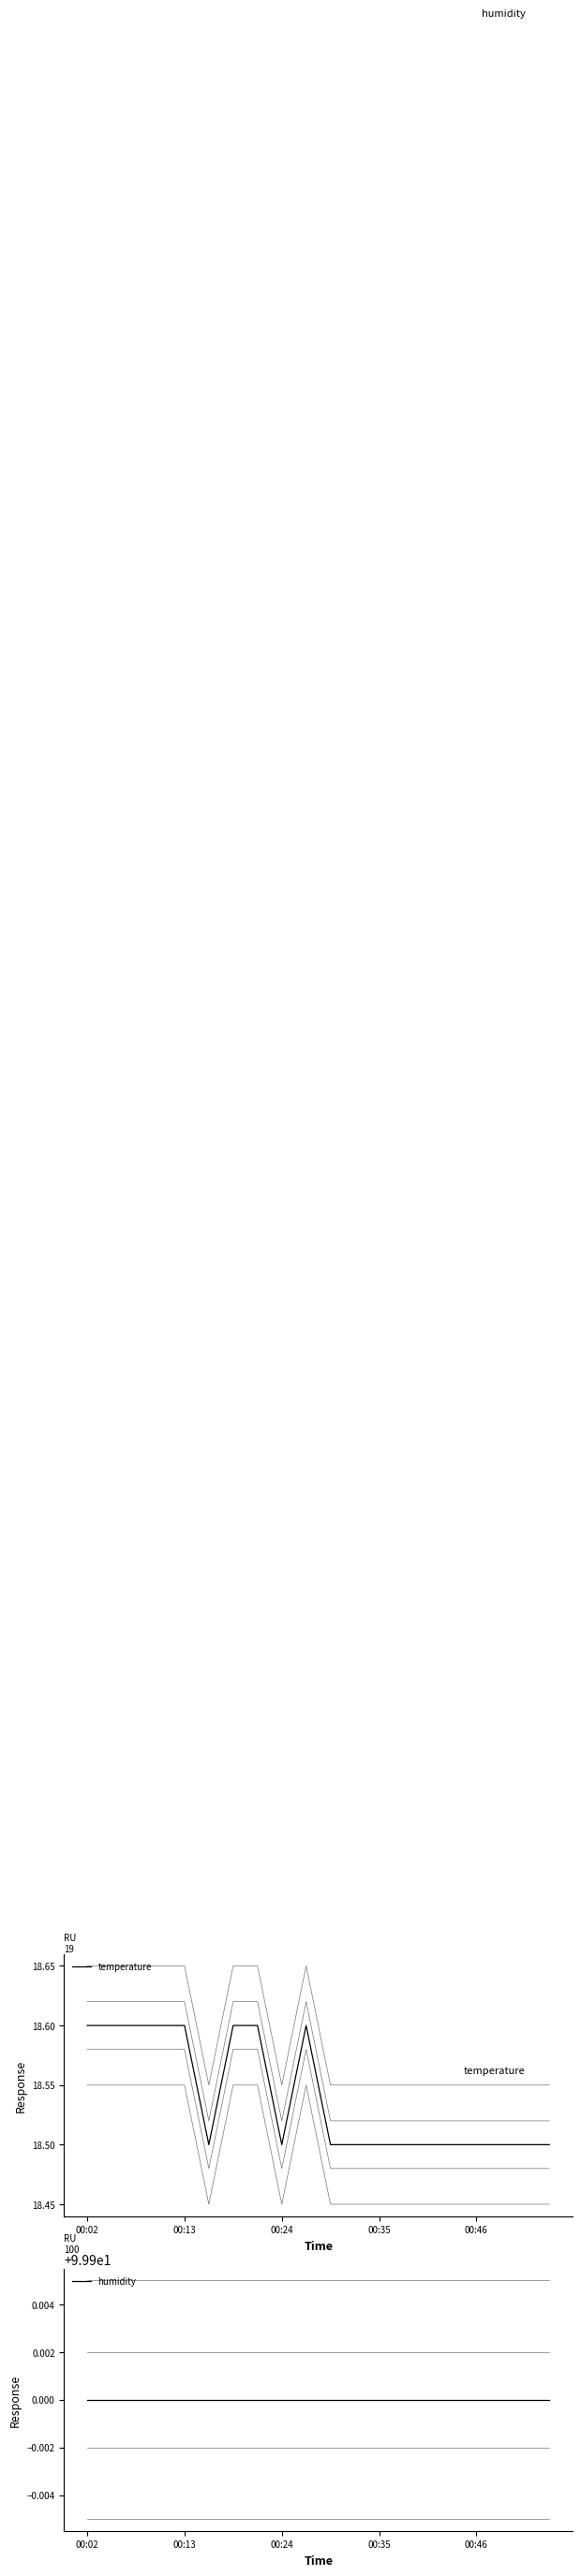

True or false: temperature has a value of 18.6 at 00:13.

True